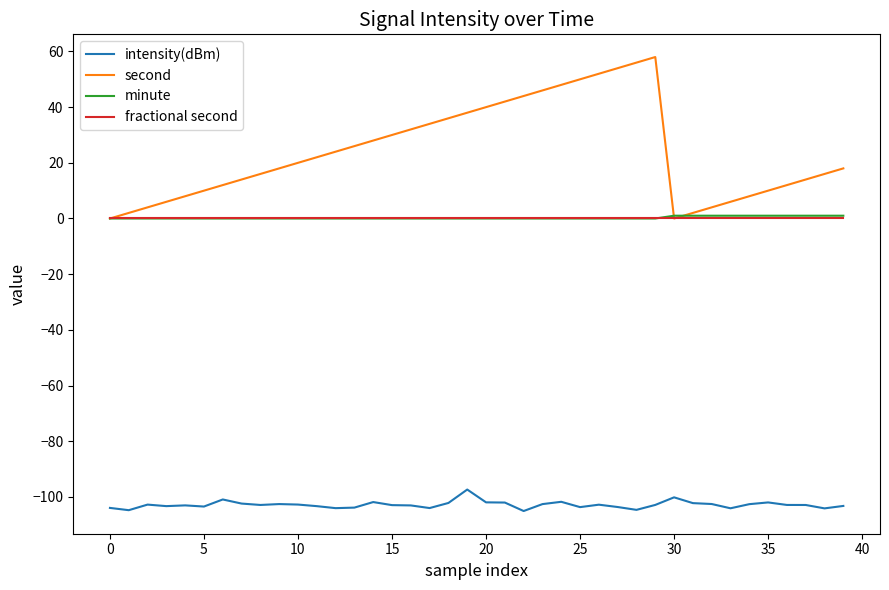

True or false: intensity(dBm) and fractional second cross at least once.

False